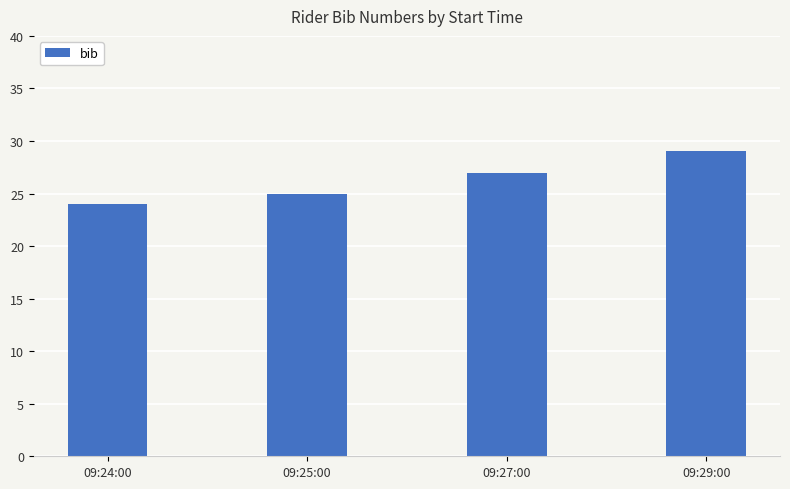

Count the number of data series in this chart.

1